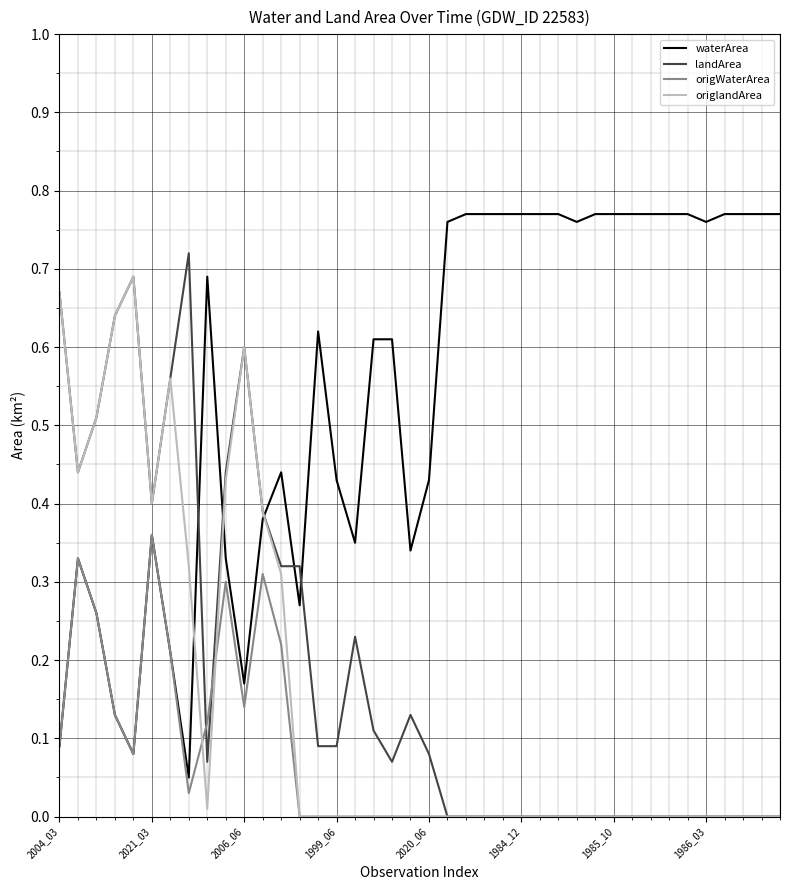

Which series has the largest total across all categories?

waterArea